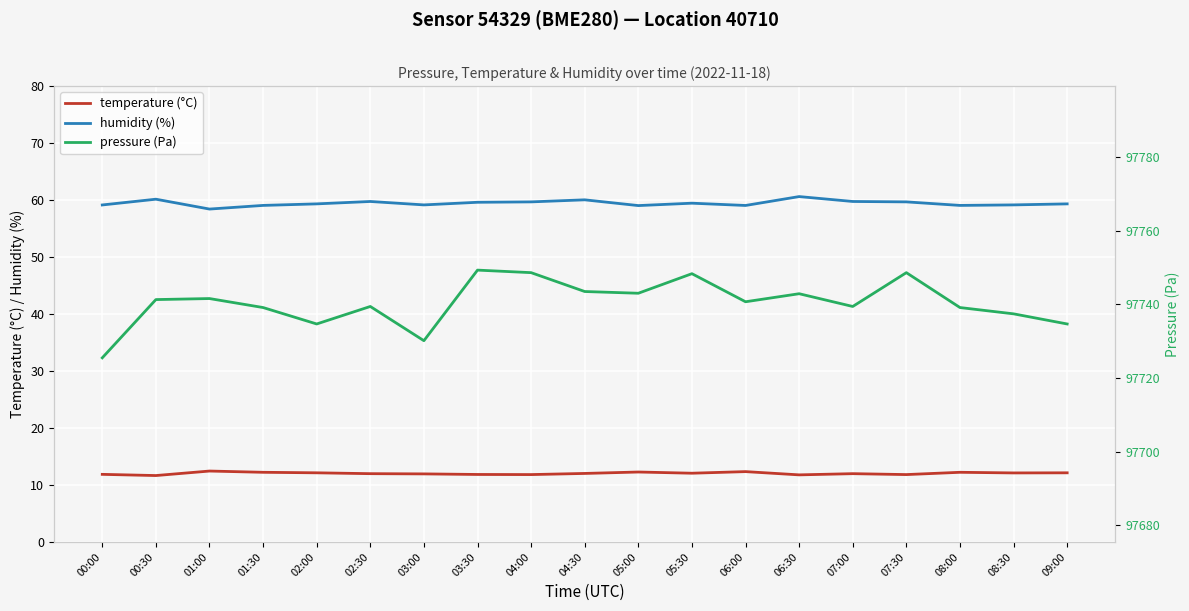

At which label is pressure (Pa) closest to 97737?

08:30